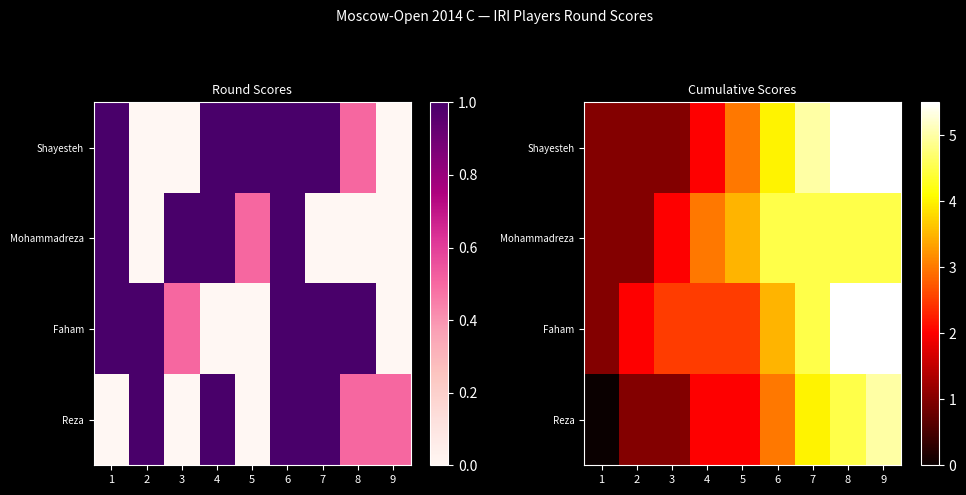

What is the spread (max minus min) of values at 7?

1.0